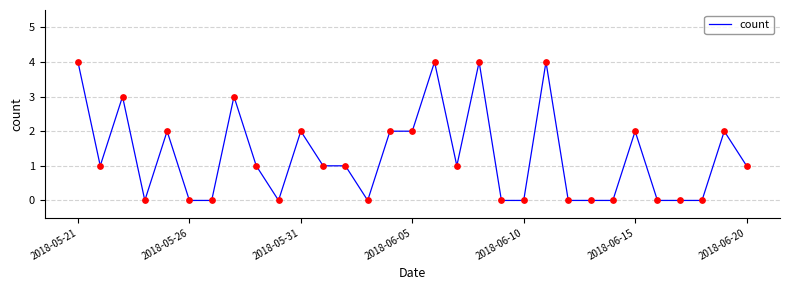

What is the greatest value displayed?

4